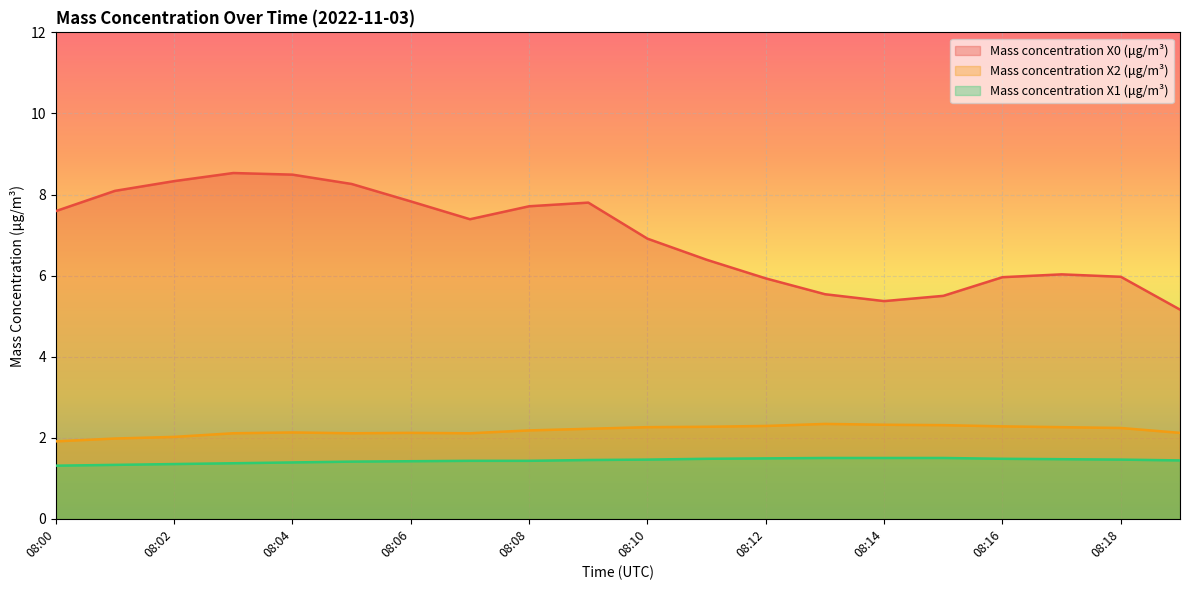

What is the value of the Mass concentration X2 (μg/m³) point at the 15th from the left?

2.3